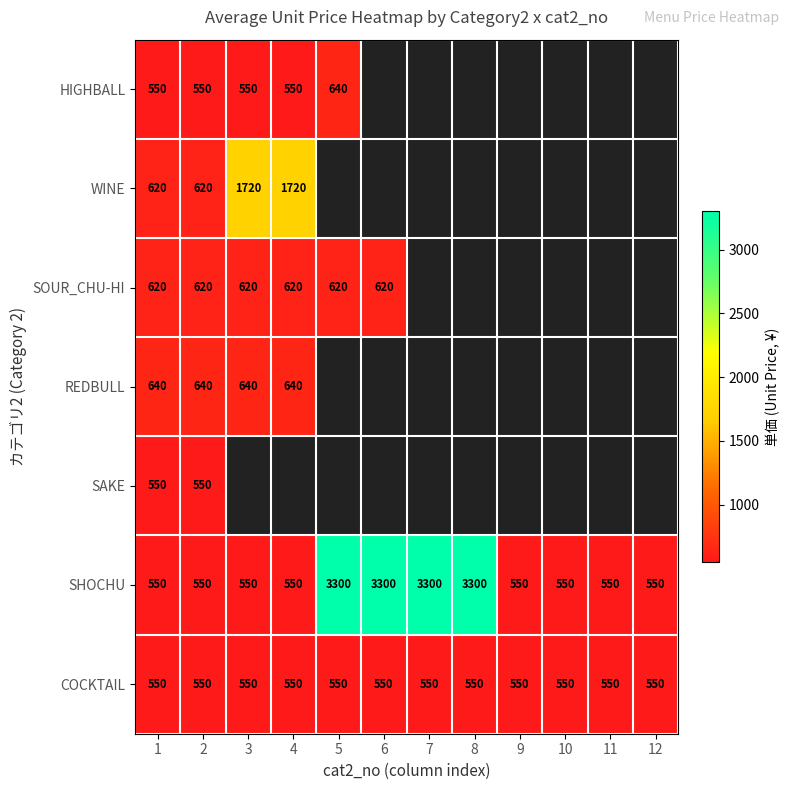

The COCKTAIL series shows 328 at 1. True or false?

False